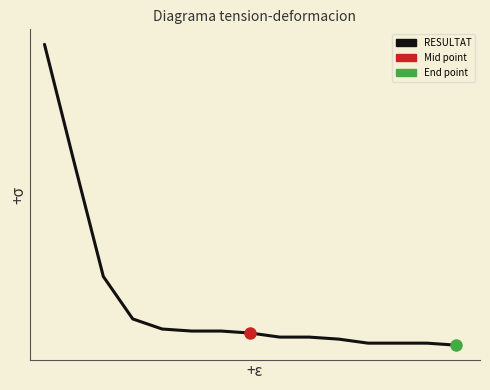

Which category has the lowest value across all series?

14